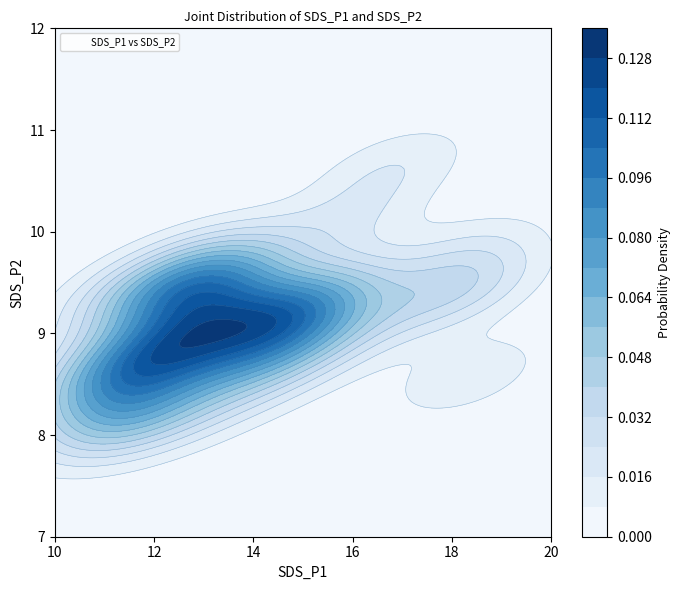

True or false: the data shows 2.1 at 10.

False